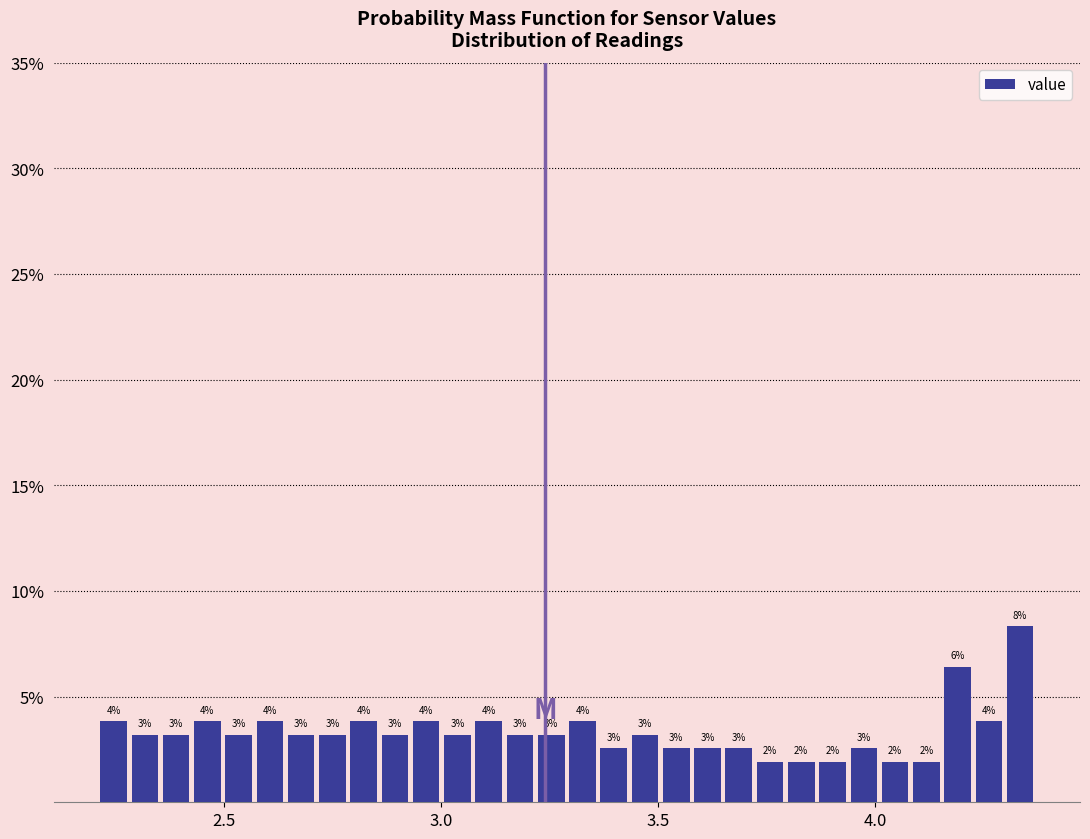

Read against the x-axis, roughly where is the centre of the tallest bar?

4.35